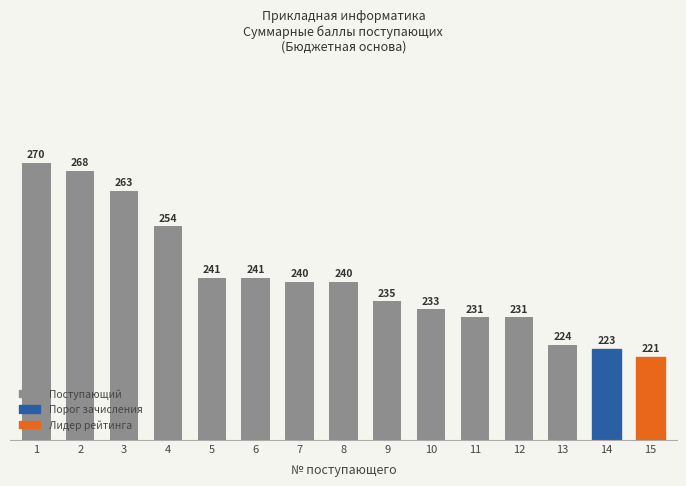

Read the value at 15.

221